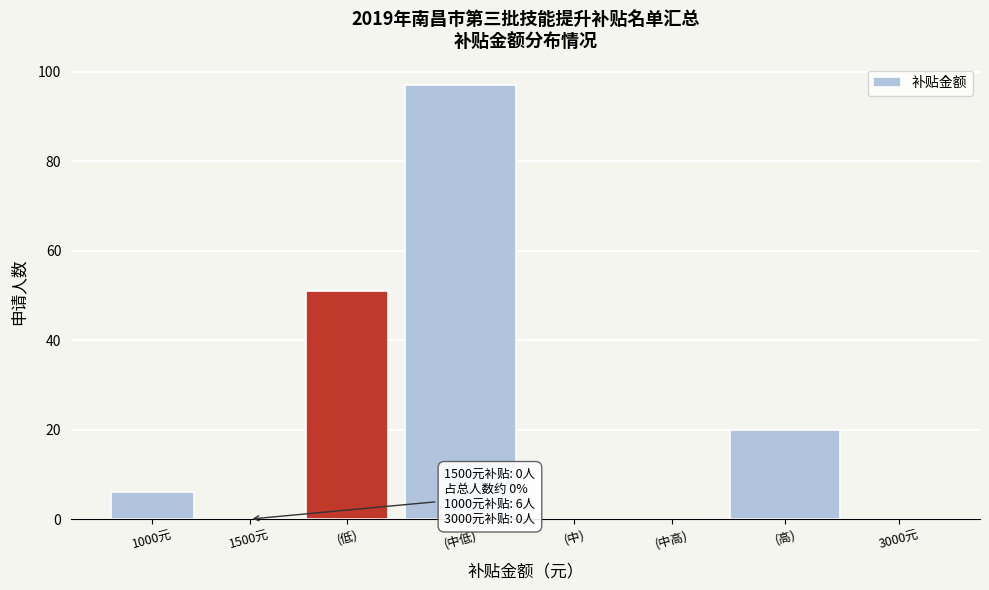

Reading left to right, transcribe all the data shown in this chart.

1000元=6	1500元=0	(低)=51	(中低)=97	(中)=0	(中高)=0	(高)=20	3000元=0